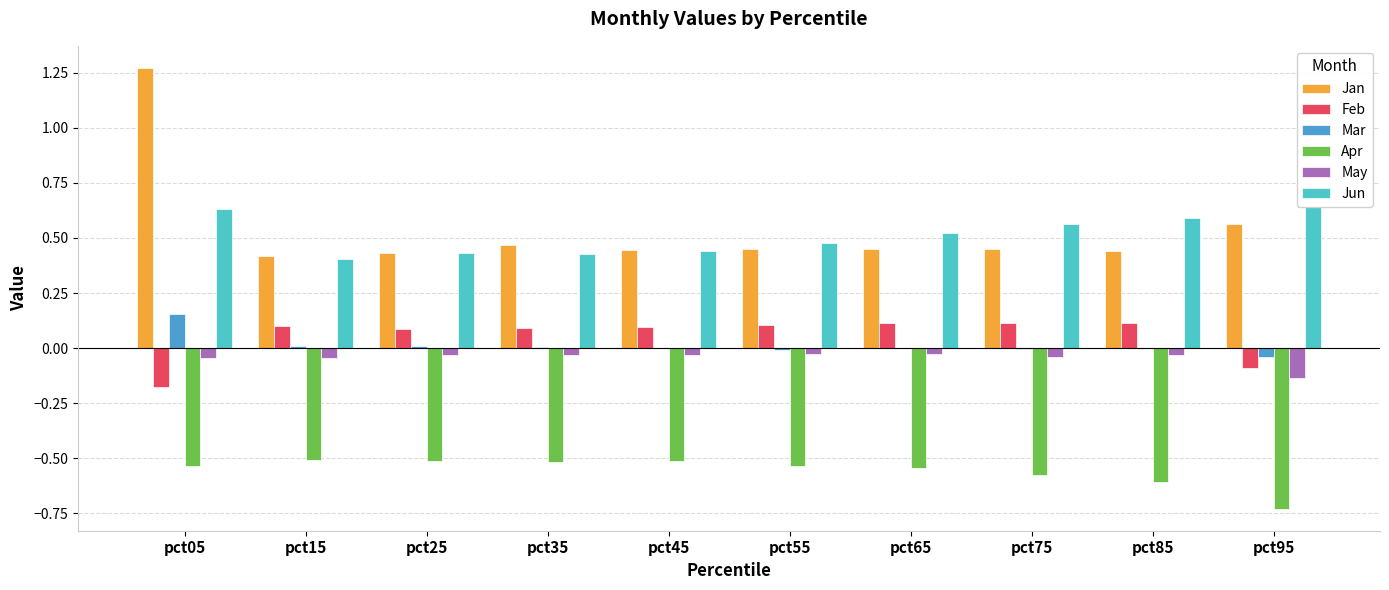

Are the bars grouped side by side (vs. stacked)?

Yes